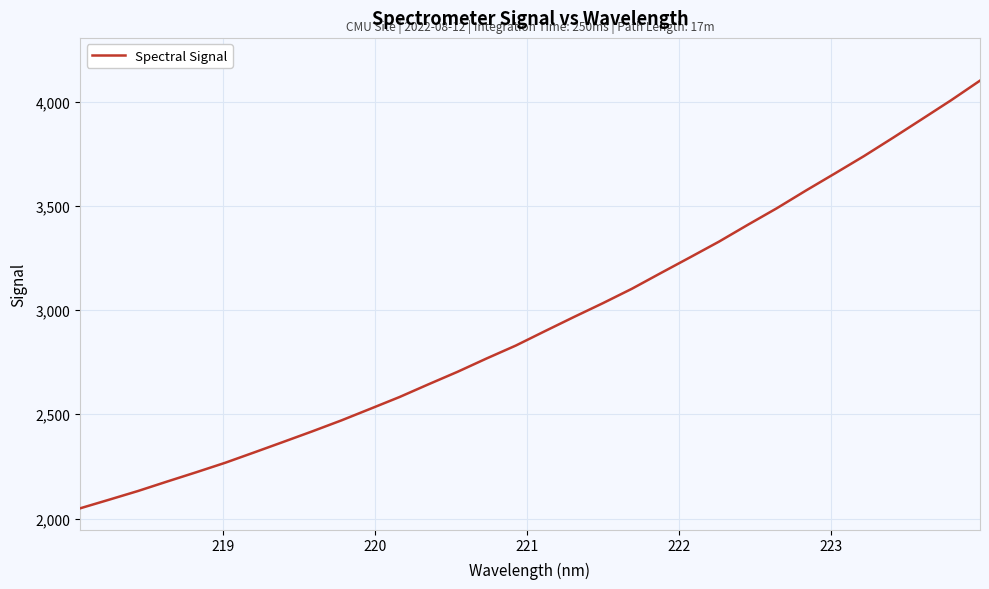

True or false: there are more than 2 points higher than both neighbors.

False